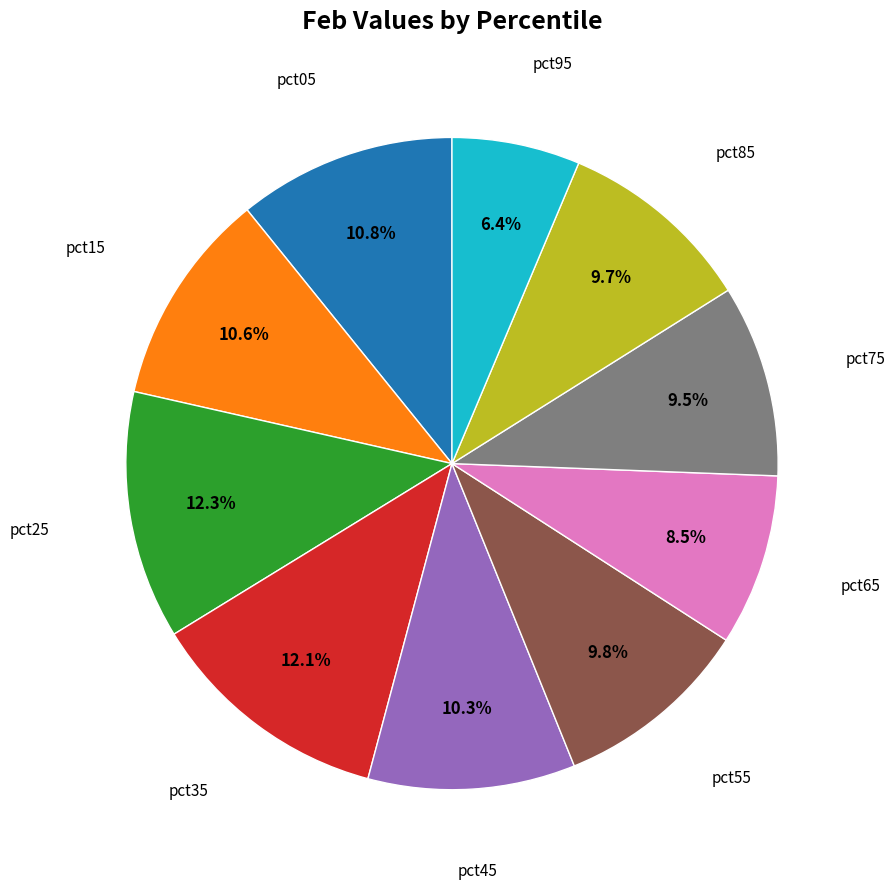

How many segments does this pie chart have?

10